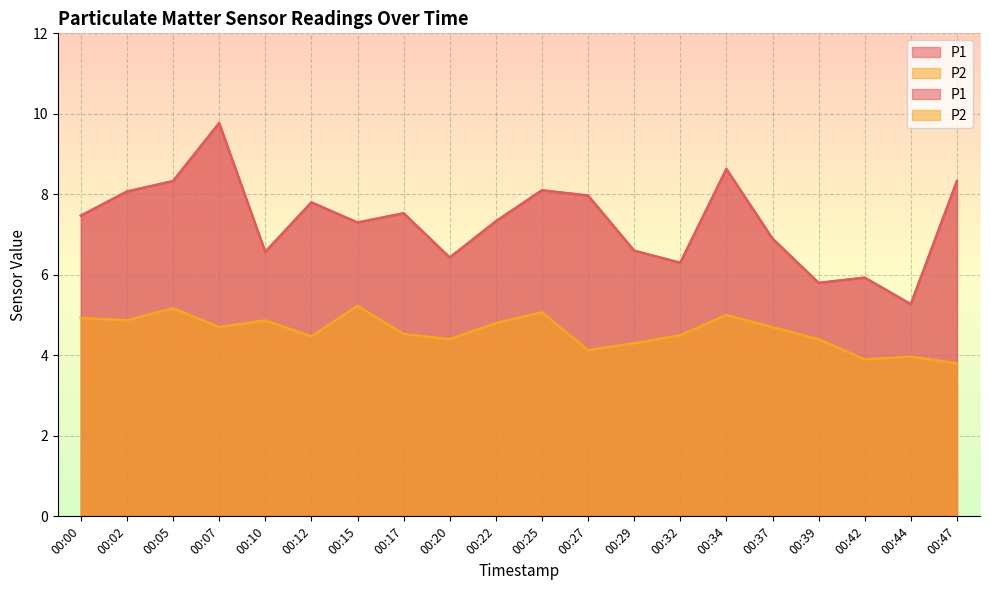

Is the value of P1 at 00:07 greater than the value of P2 at 00:39?

Yes